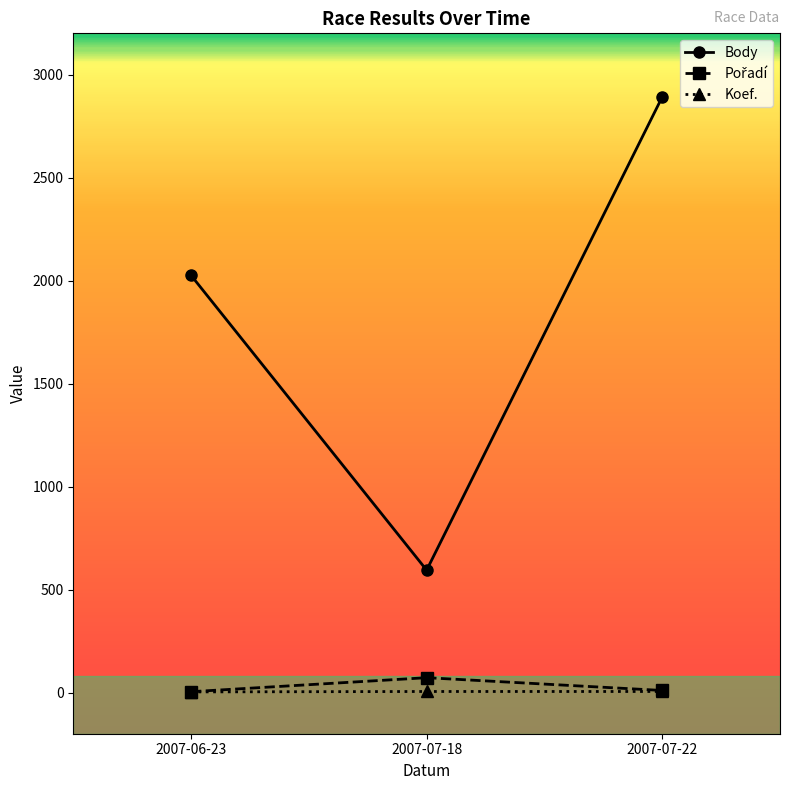

Is this an area chart (filled region under the line)?

No